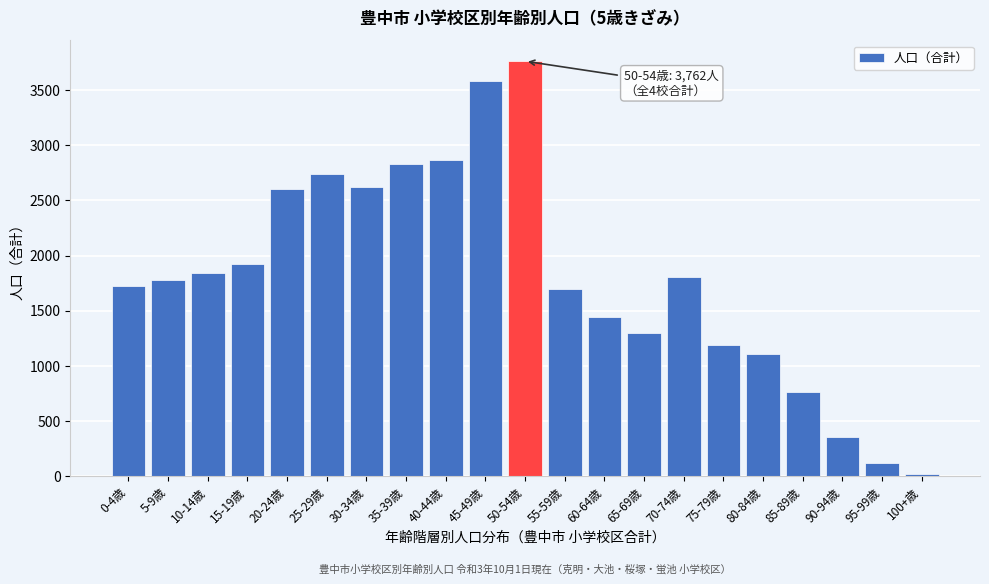

Reading right to left, extract all data points from this chart.

100+歳=16	95-99歳=115	90-94歳=352	85-89歳=759	80-84歳=1106	75-79歳=1190	70-74歳=1808	65-69歳=1299	60-64歳=1440	55-59歳=1699	50-54歳=3762	45-49歳=3585	40-44歳=2867	35-39歳=2828	30-34歳=2618	25-29歳=2743	20-24歳=2600	15-19歳=1920	10-14歳=1843	5-9歳=1774	0-4歳=1728